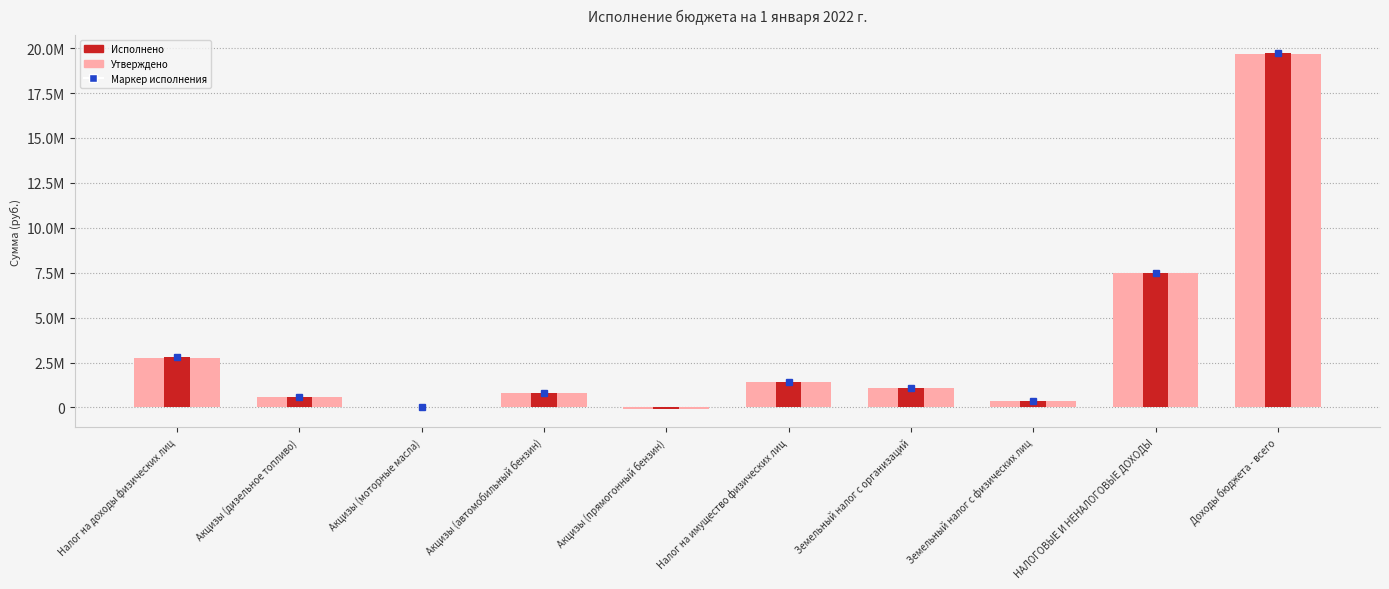

Rank the categories by Исполнено value from highest to lowest.

Доходы бюджета - всего, НАЛОГОВЫЕ И НЕНАЛОГОВЫЕ ДОХОДЫ, Налог на доходы физических лиц, Налог на имущество физических лиц, Земельный налог с организаций, Акцизы (автомобильный бензин), Акцизы (дизельное топливо), Земельный налог с физических лиц, Акцизы (моторные масла), Акцизы (прямогонный бензин)